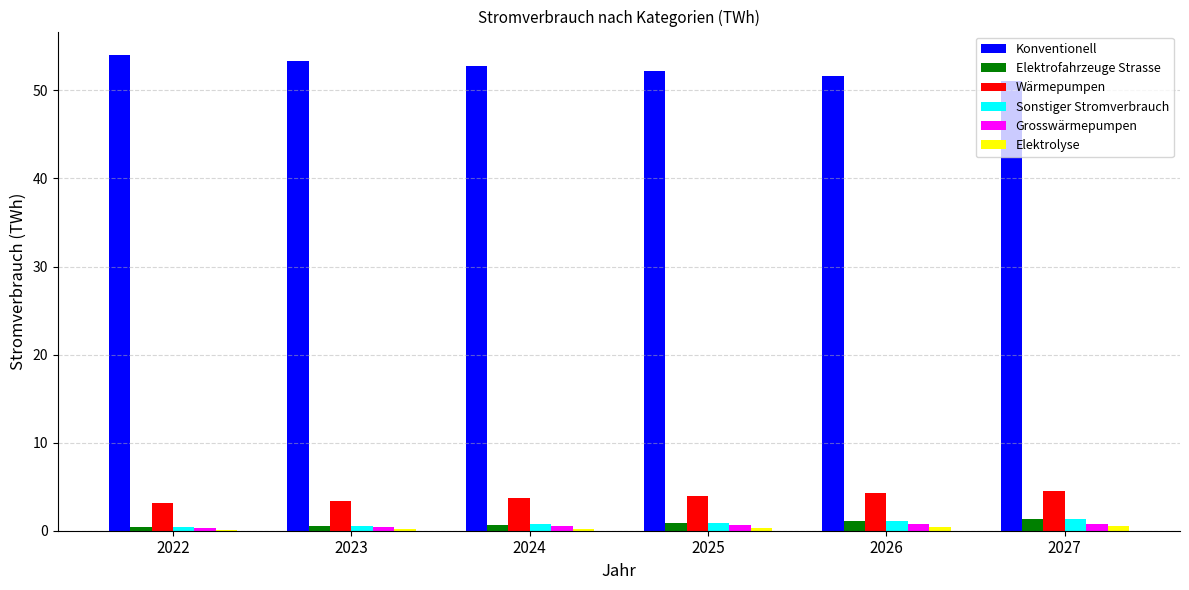

What is the greatest value displayed?

54.0